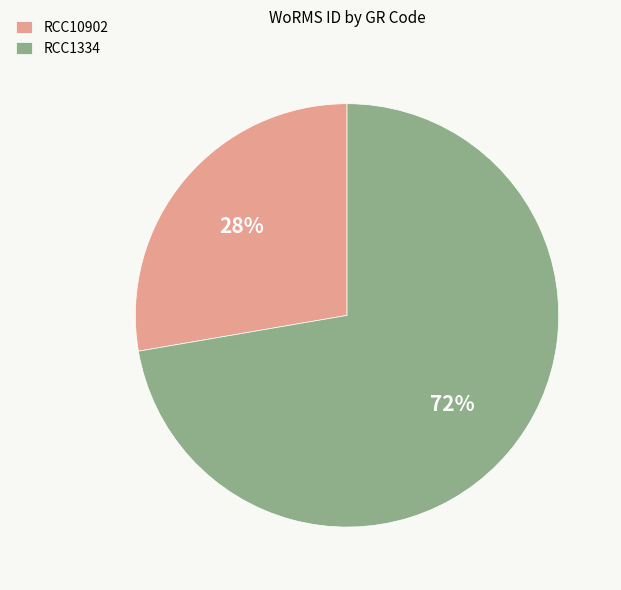

Do RCC1334 and RCC10902 together represent more than half of the pie?

Yes